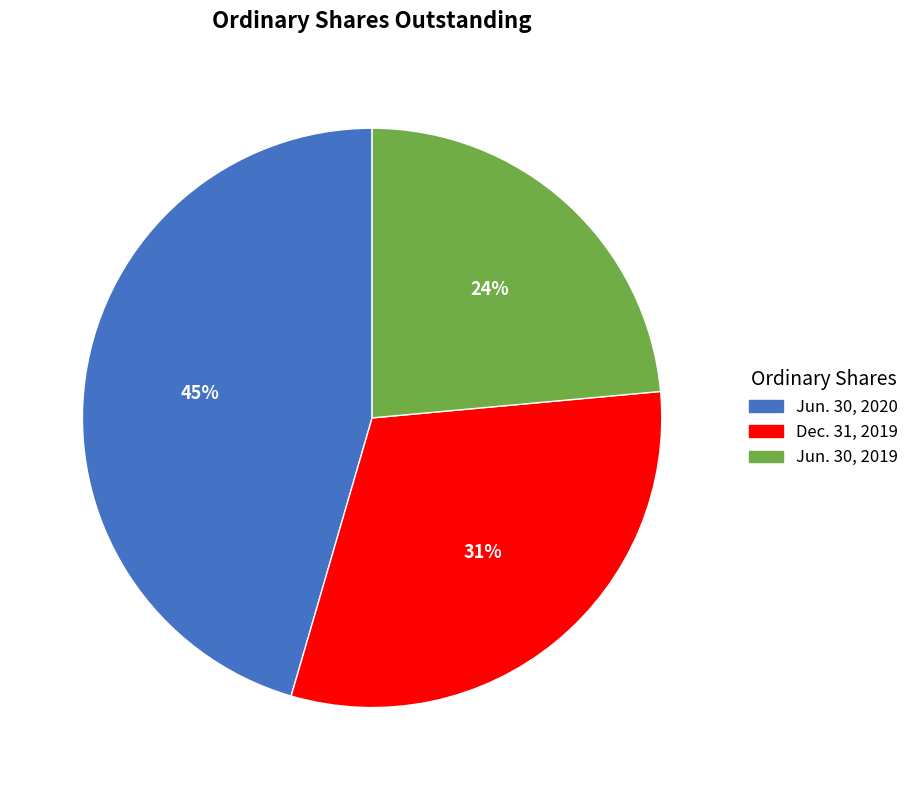

Rank the categories by value from highest to lowest.

Jun. 30, 2020, Dec. 31, 2019, Jun. 30, 2019